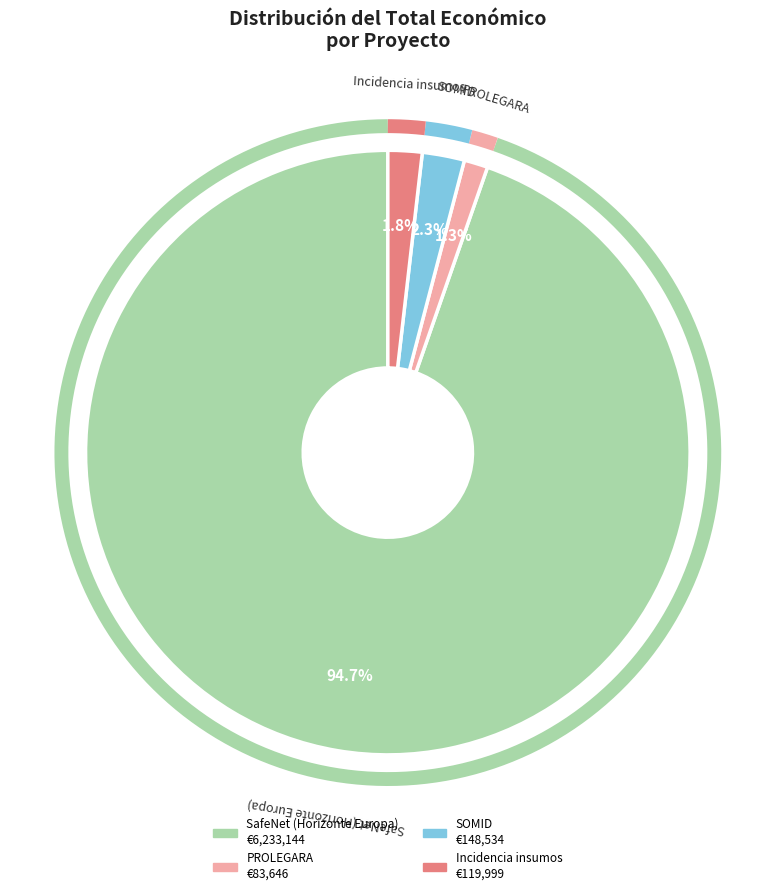

What is the ratio of the value at SOMID to the value at PROLEGARA?

1.8